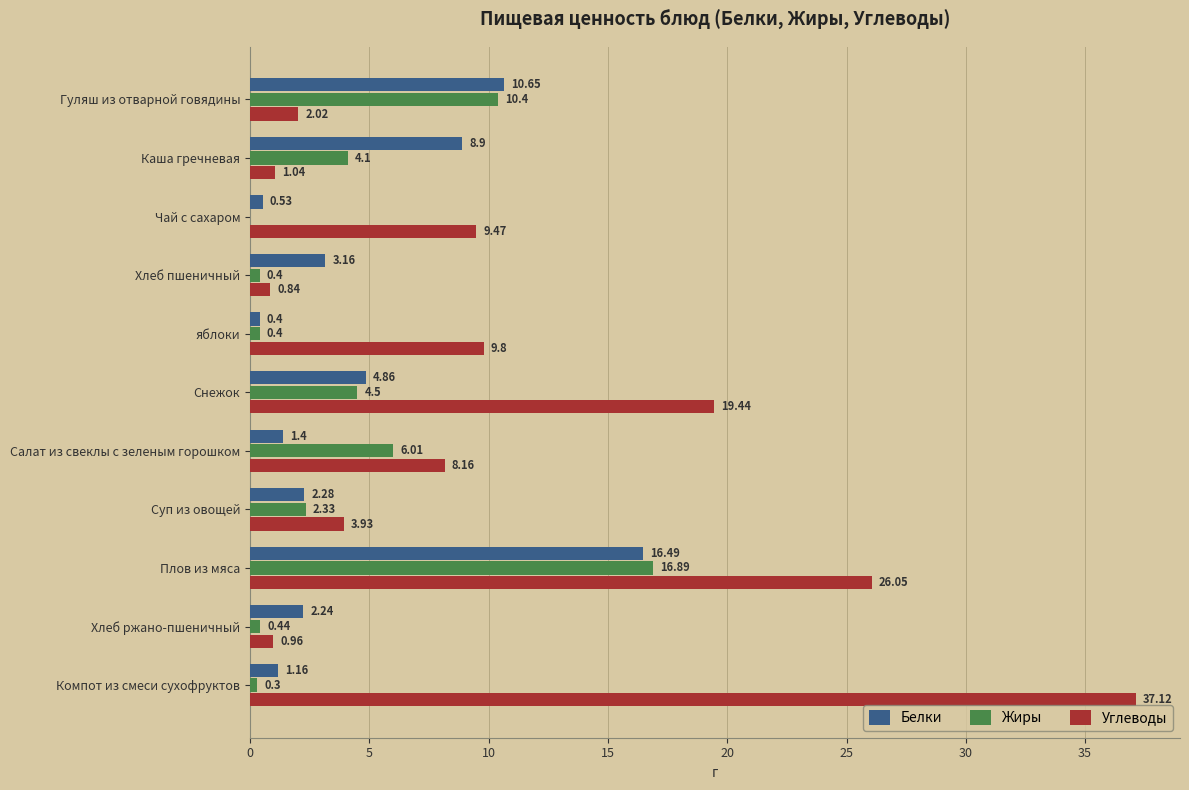

Where is Жиры nearest to the value 8?

Салат из свеклы с зеленым горошком